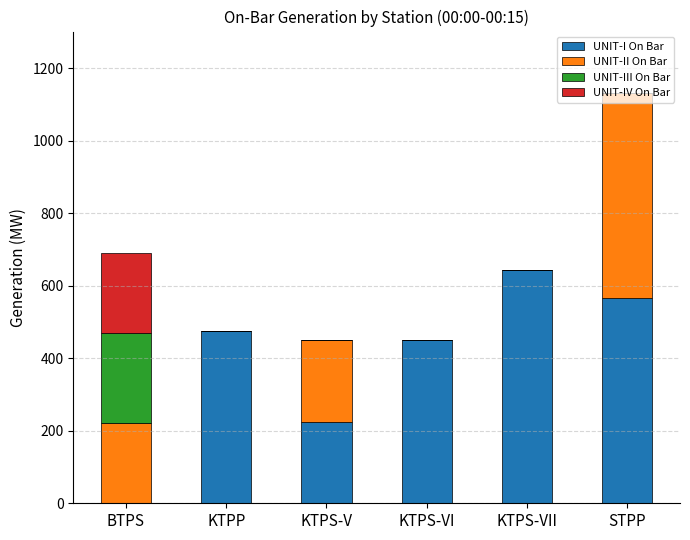

At which label is UNIT-I On Bar closest to 321?

KTPS-V